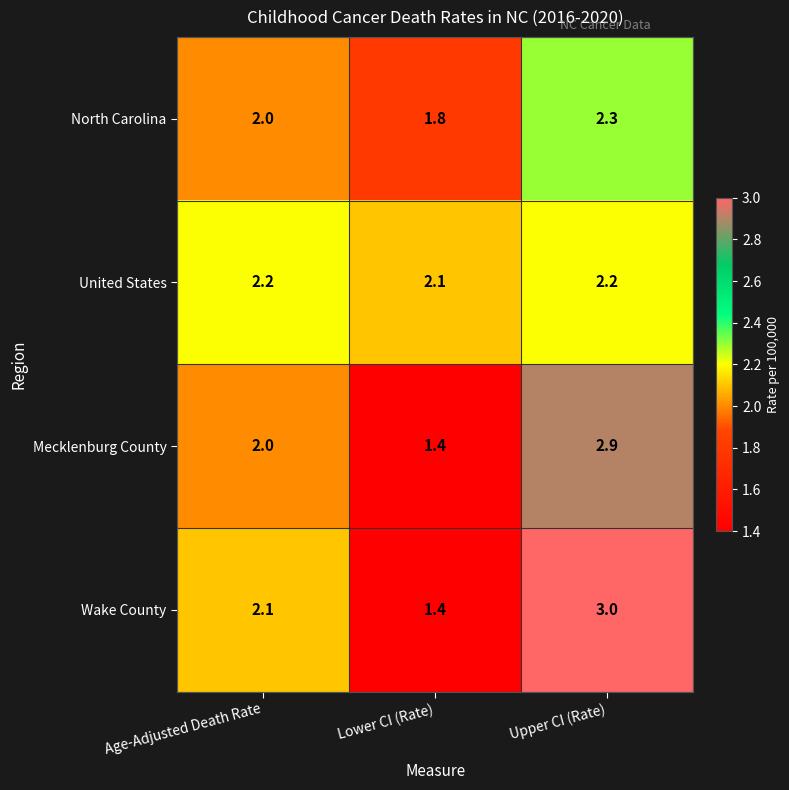

List the labels in order of Wake County value, smallest first.

Lower CI (Rate), Age-Adjusted Death Rate, Upper CI (Rate)